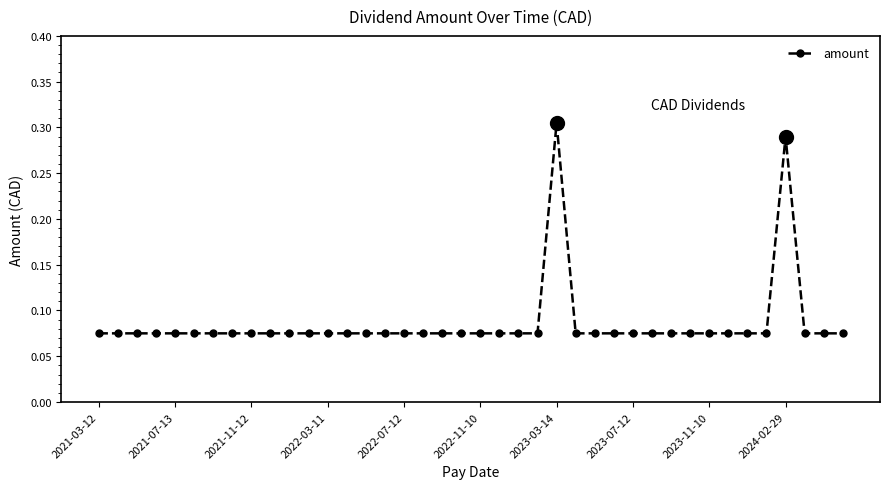

How many values are between 0 and 1?

40